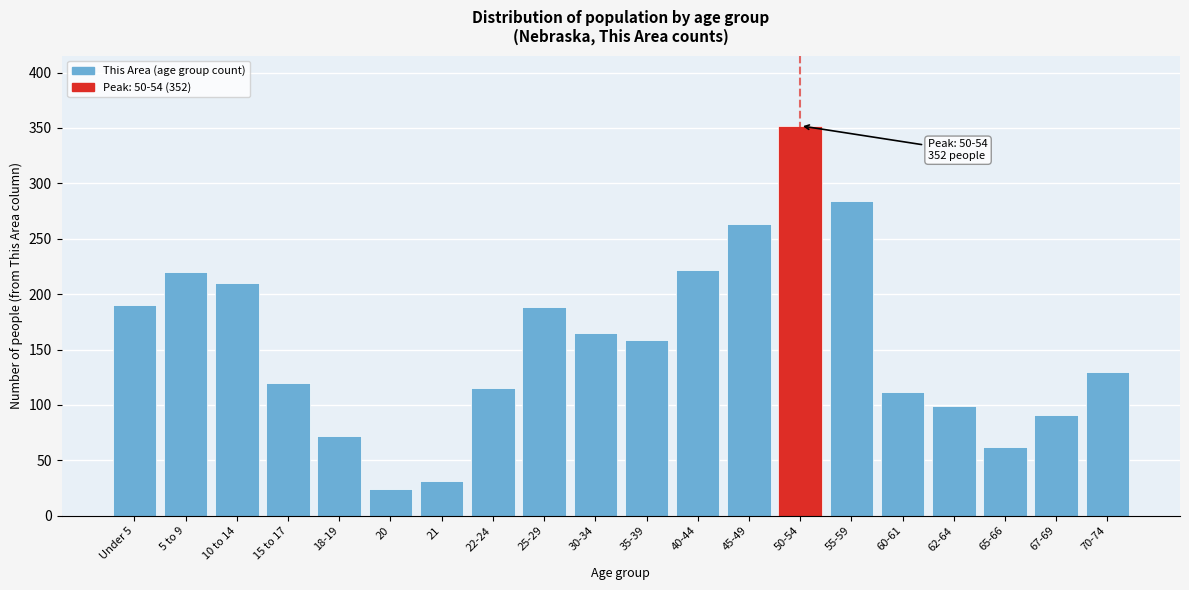

Reading right to left, list all the values displayed in this chart.

70-74=130	67-69=91	65-66=62	62-64=99	60-61=112	55-59=284	50-54=352	45-49=263	40-44=222	35-39=159	30-34=165	25-29=188	22-24=115	21=31	20=24	18-19=72	15 to 17=120	10 to 14=210	5 to 9=220	Under 5=190